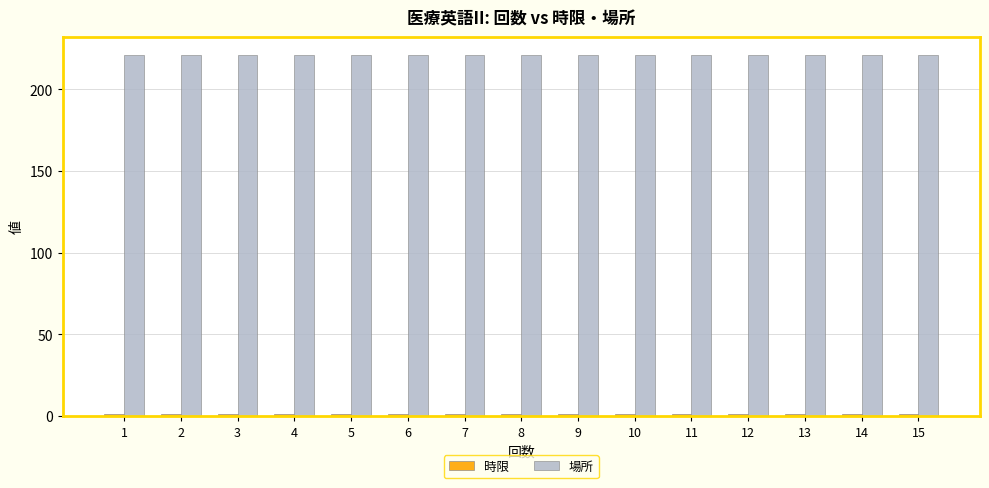

How many groups of bars are there?

15